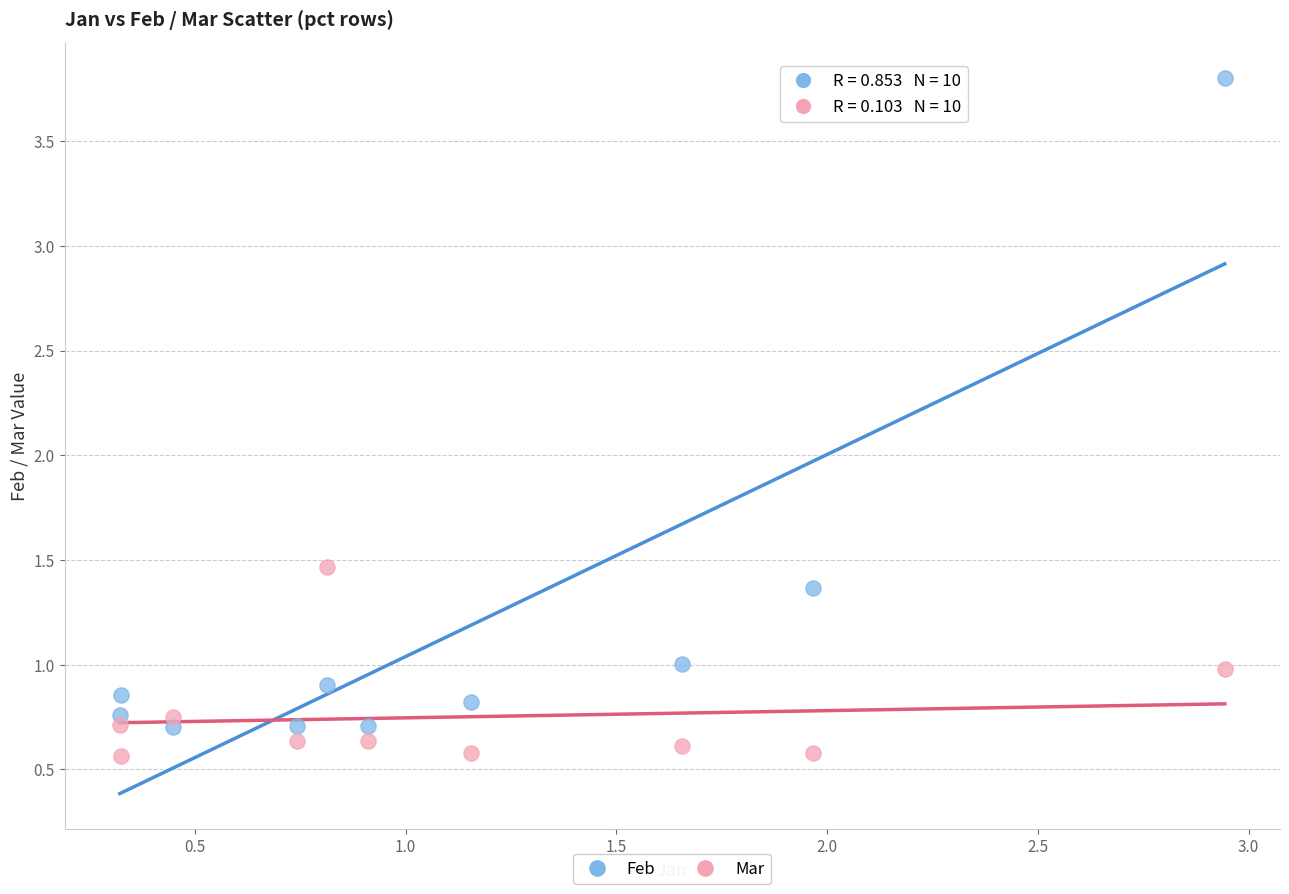

Which series contains the highest Y value?

Feb